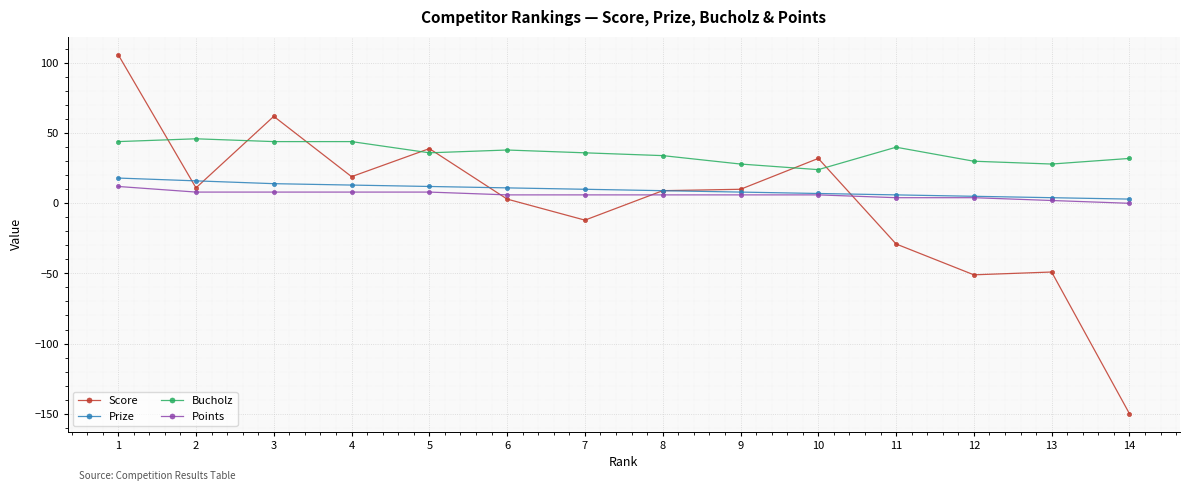

Does the chart display data point markers on the line(s)?

Yes